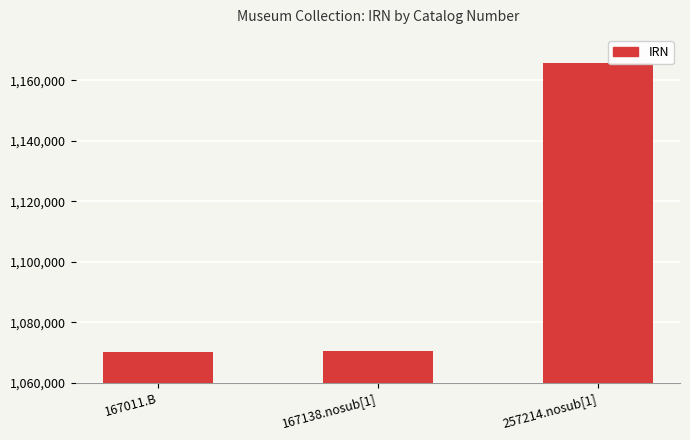

What is the label of the 2nd bar from the left?

167138.nosub[1]